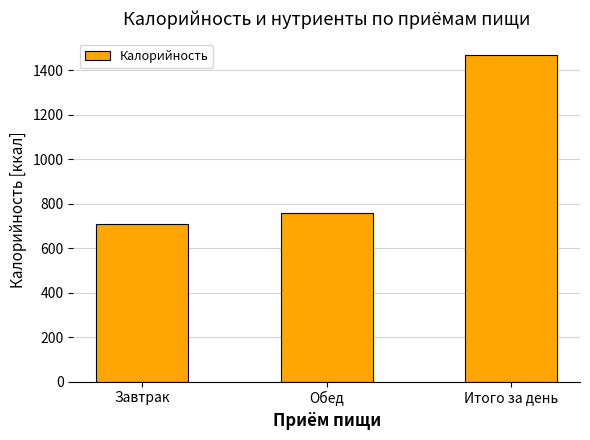

Read the value at Обед.

759.0